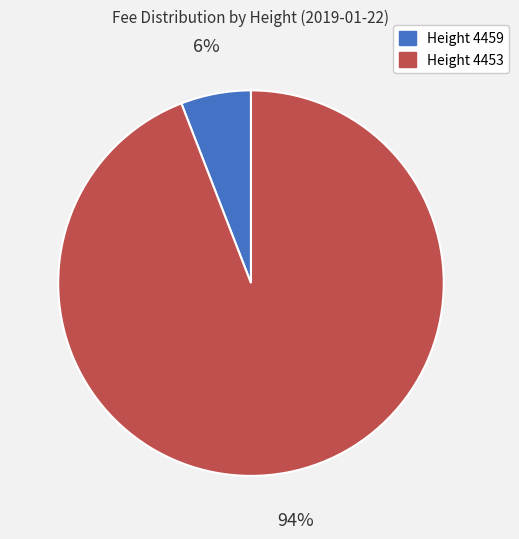

Which category accounts for the majority?

Height 4453